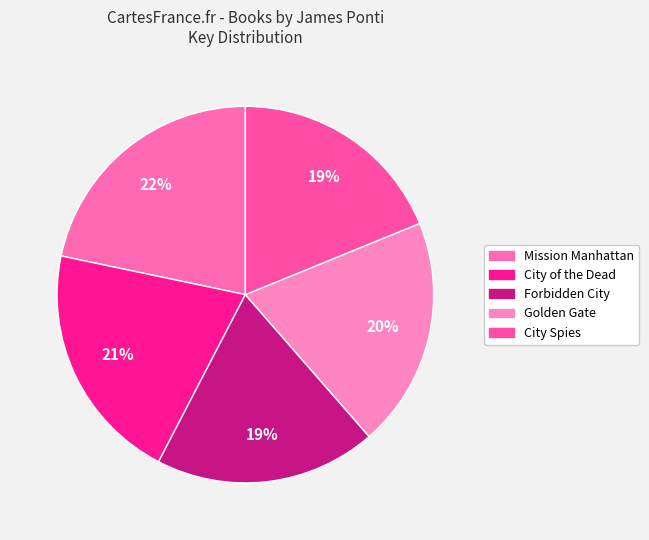

Which has a higher value, Forbidden City or Mission Manhattan?

Mission Manhattan